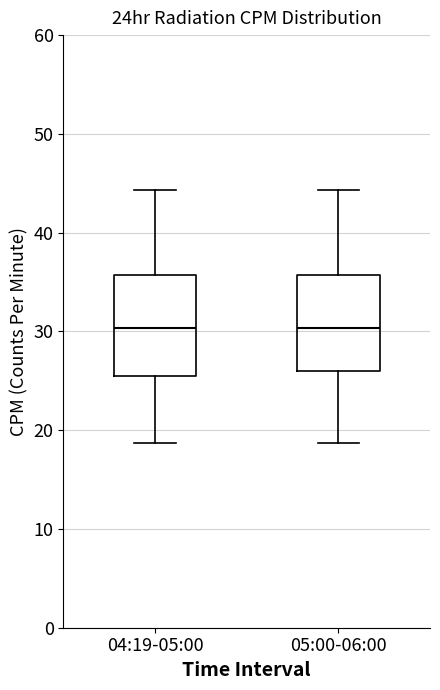

Where is the lower edge of the box for 05:00-06:00 on the y-axis? The values are not printed on the chart, so give them approximately, as read against the axis.

26